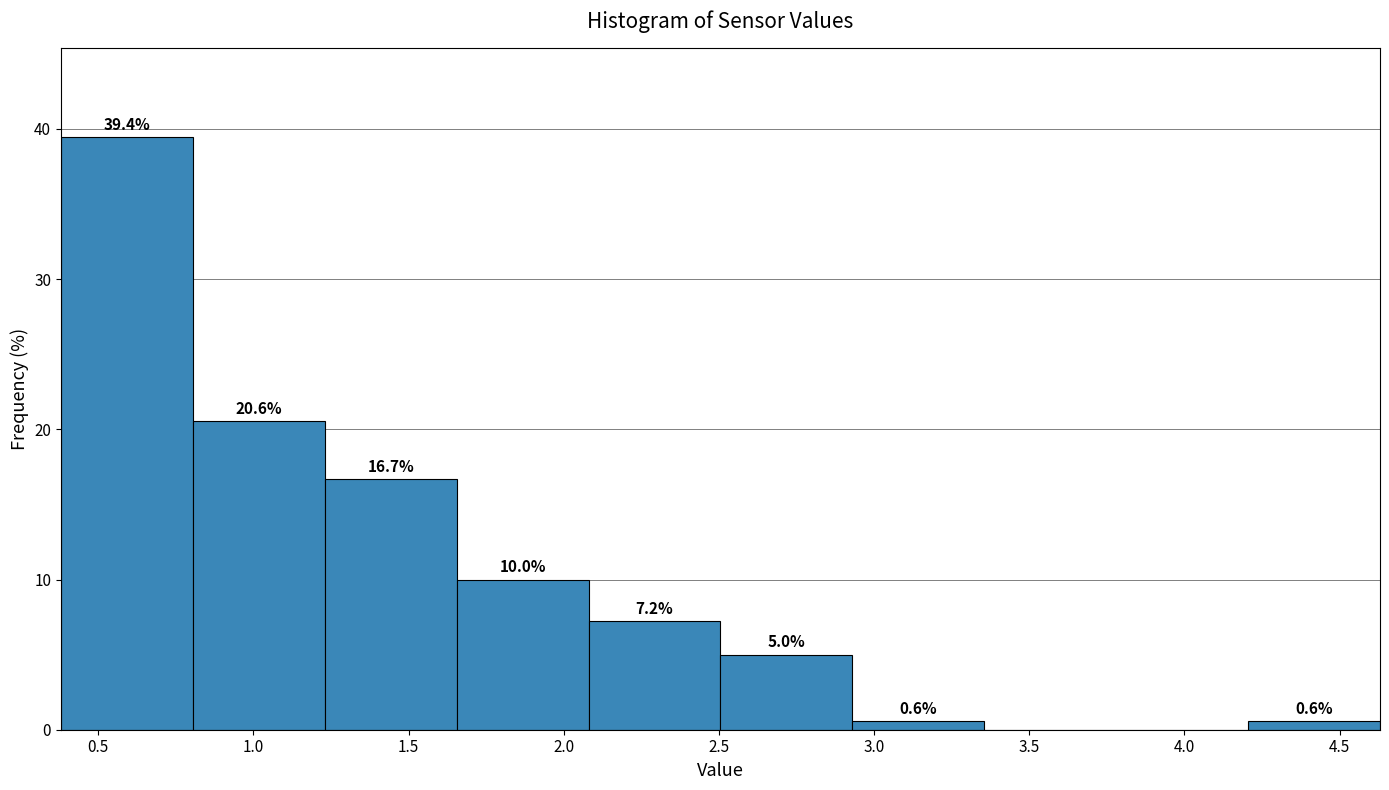

Over which range of the x-axis is the bar tallest?

0.380 to 0.805